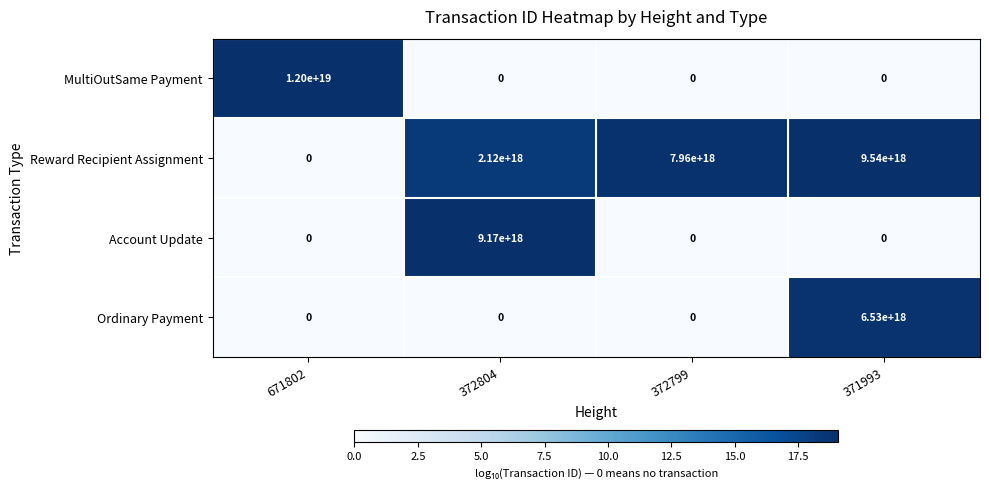

At which category is the sum across all series the highest?

371993